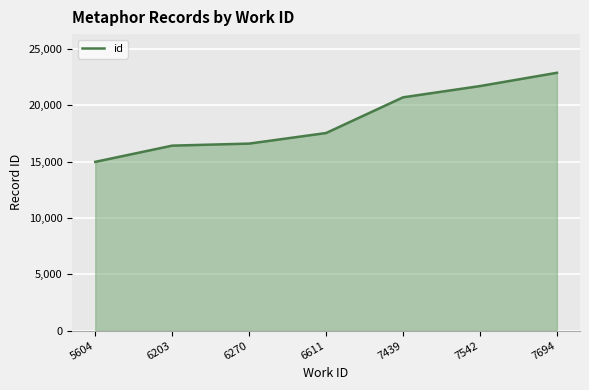

What is the sum of the values at 7439 and 7694?

43584